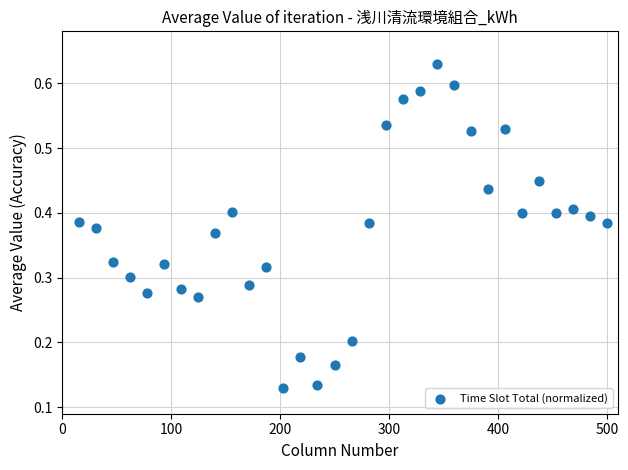

What is the range of X values (max minus min)?

484.4